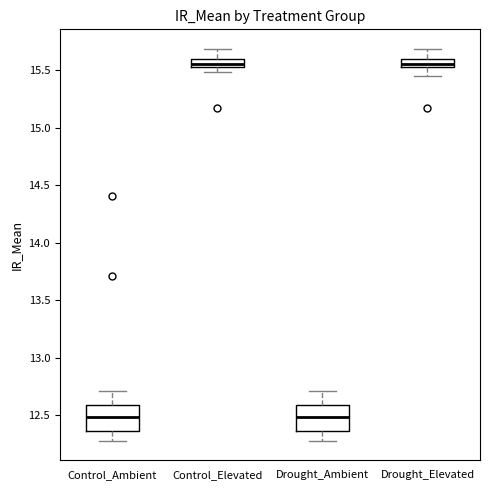

Where does the upper whisker of the box for Control_Elevated end on the y-axis? The values are not printed on the chart, so give them approximately, as read against the axis.

15.70